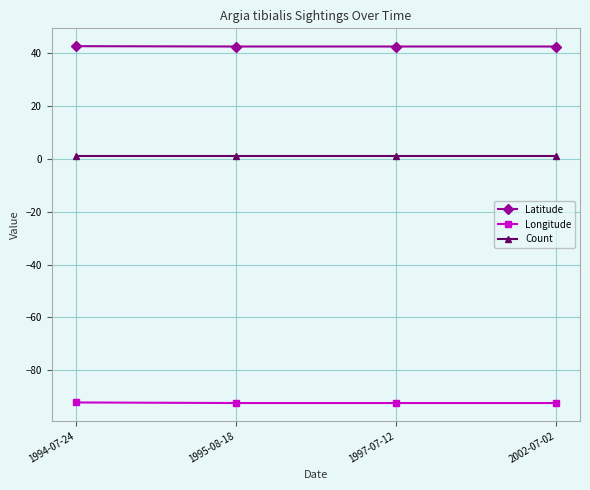

Is the value of Count at 1997-07-12 greater than the value of Longitude at 1997-07-12?

Yes